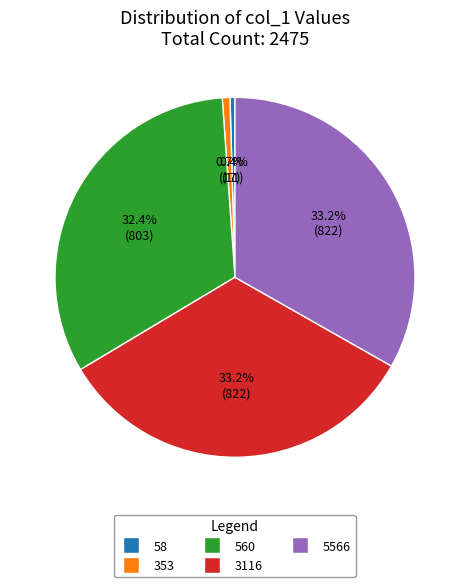

Is it true that 58 is 0% of the pie?

True